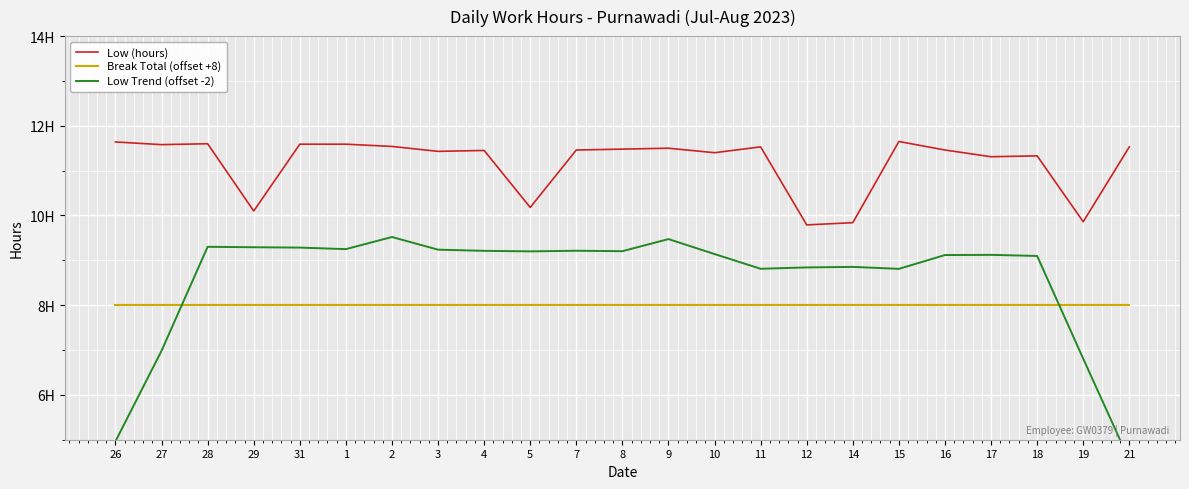

What is the difference between the maximum and minimum values in the Low Trend (offset -2) series?

5.0